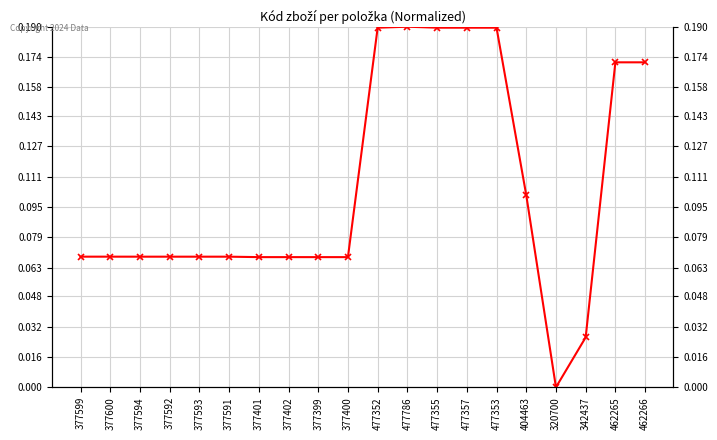

Where is the first local minimum?

377592